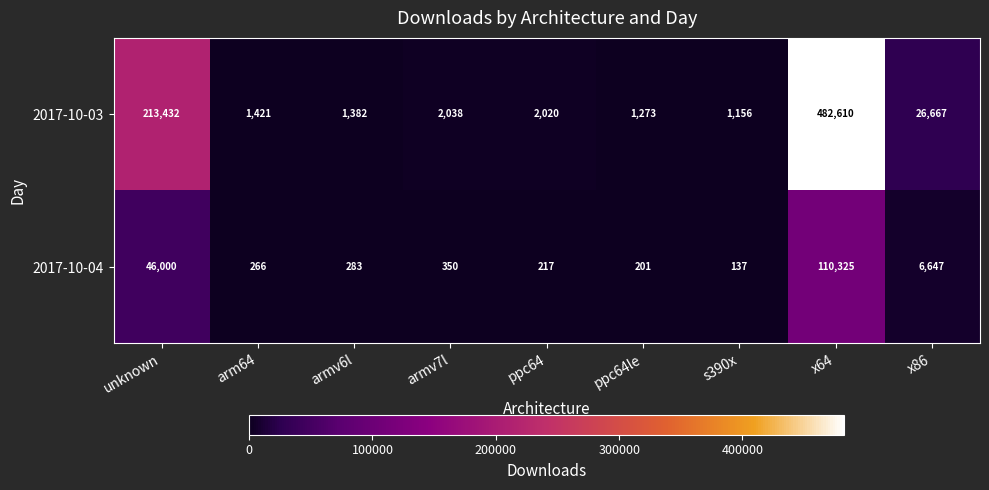

What is the average value of the 2017-10-03 series?

81333